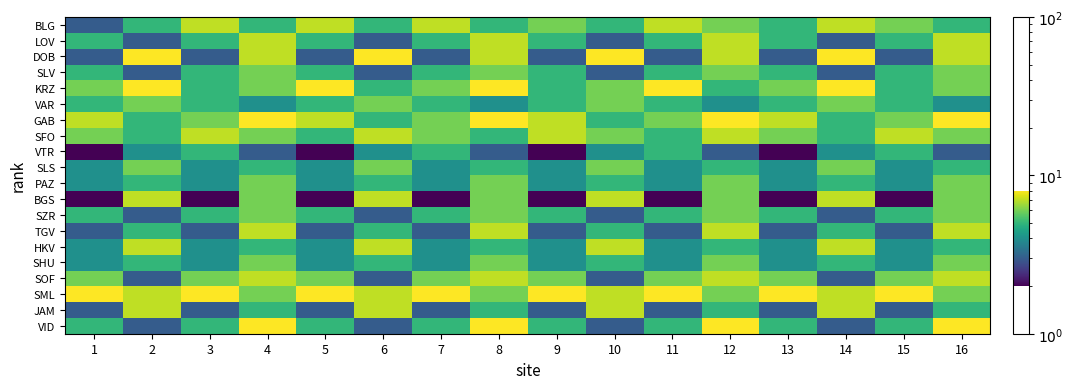

What is the smallest value displayed?

2